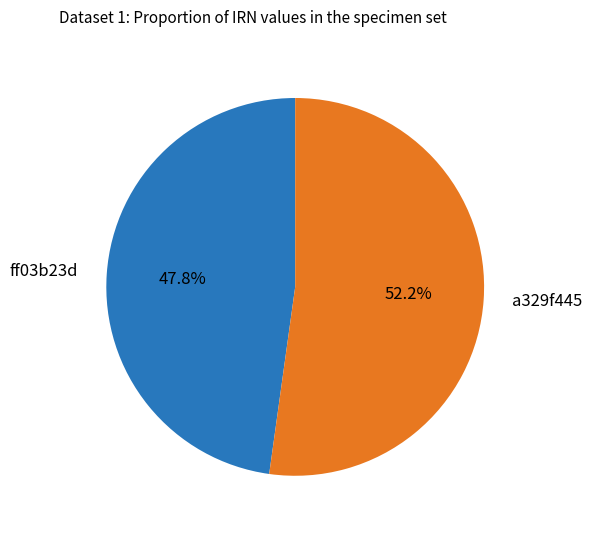

Rank the categories by value from lowest to highest.

ff03b23d, a329f445